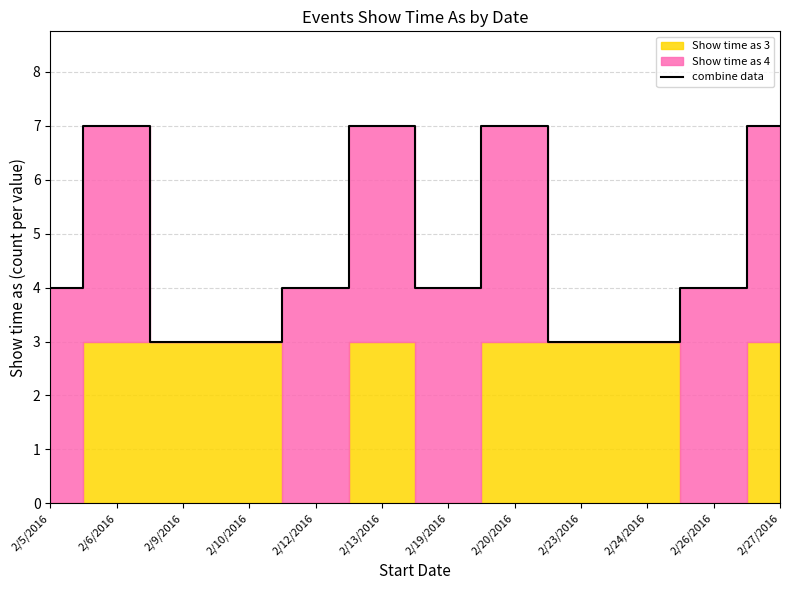

Reading left to right, transcribe all the data shown in this chart.

4	7	3	3	4	7	4	7	3	3	4	7